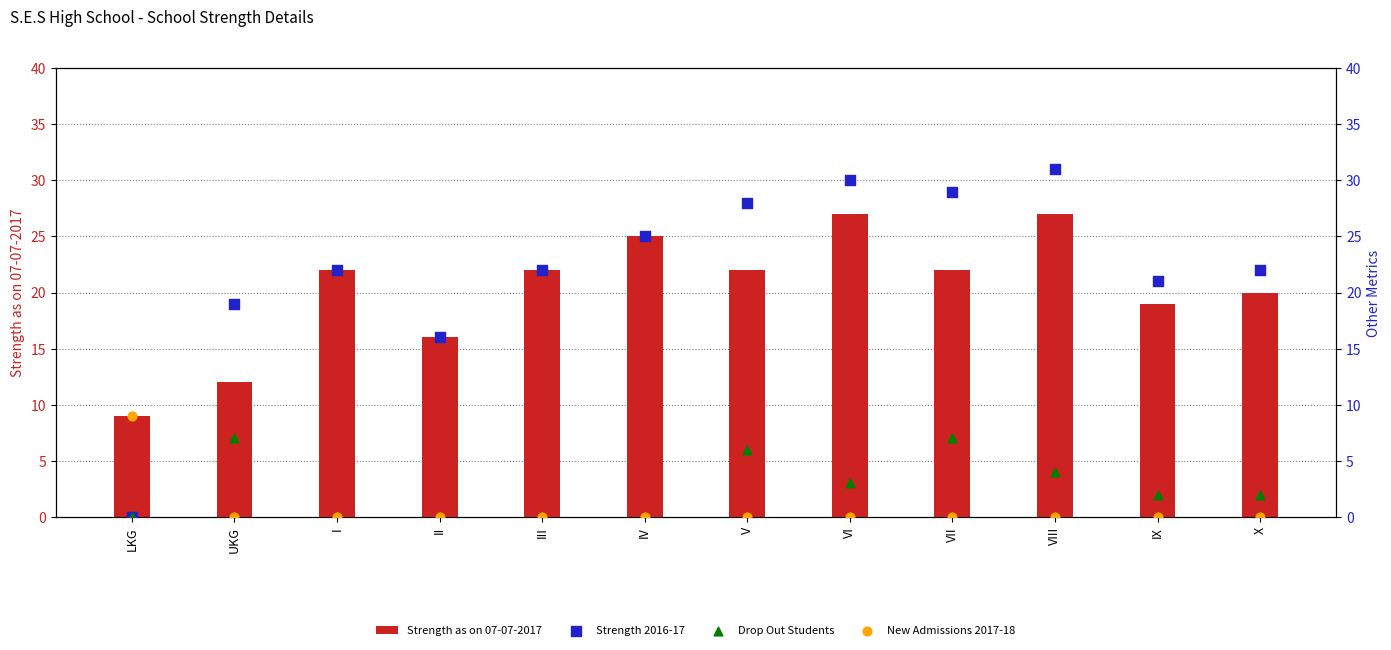

Which series contains the highest Y value?

Strength 2016-17